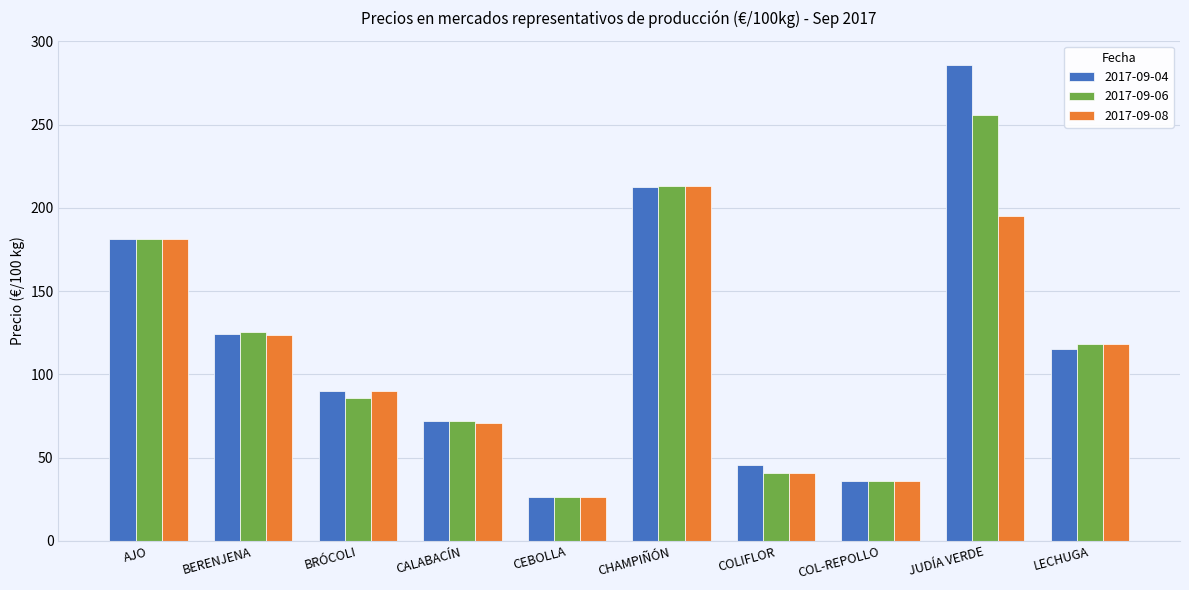

What is the label of the 4th bar from the right?

COLIFLOR